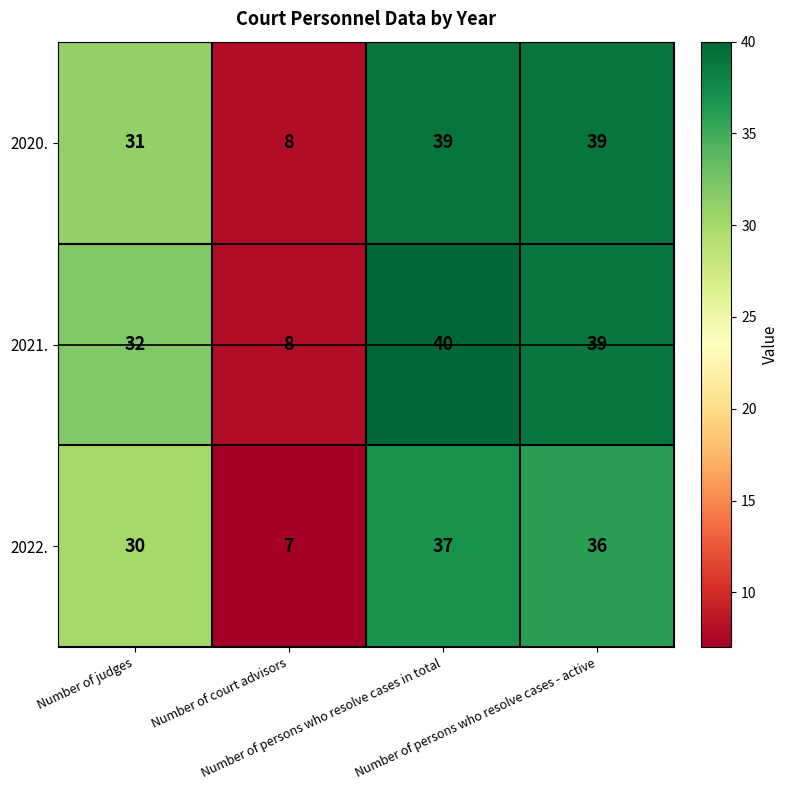

Rank the series at Number of persons who resolve cases in total from lowest to highest value.

2022., 2020., 2021.